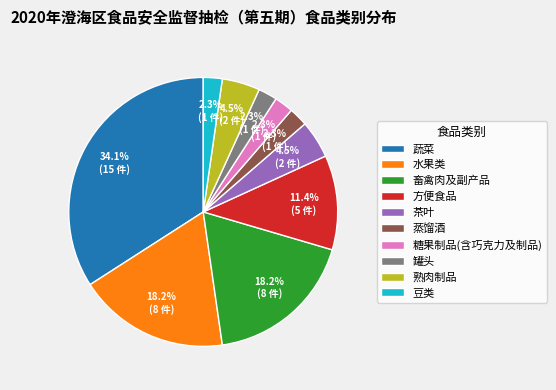

Which slice is the largest?

蔬菜